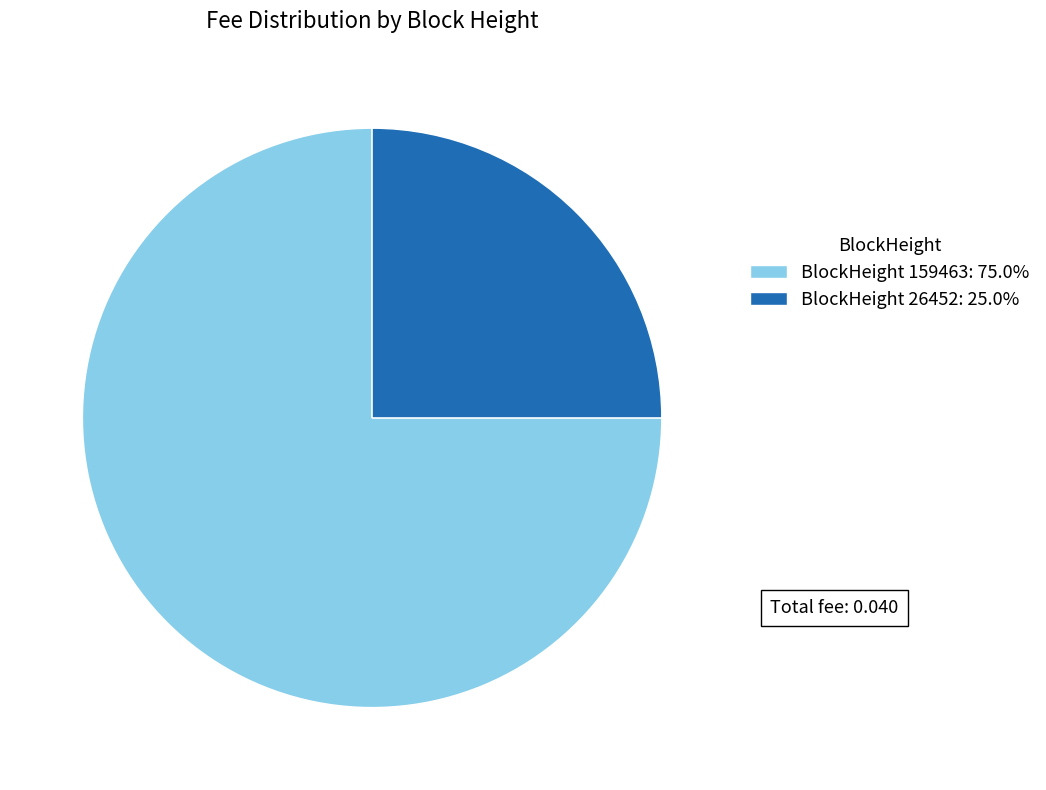

Does BlockHeight 159463: 75.0% represent more than half of the total?

Yes